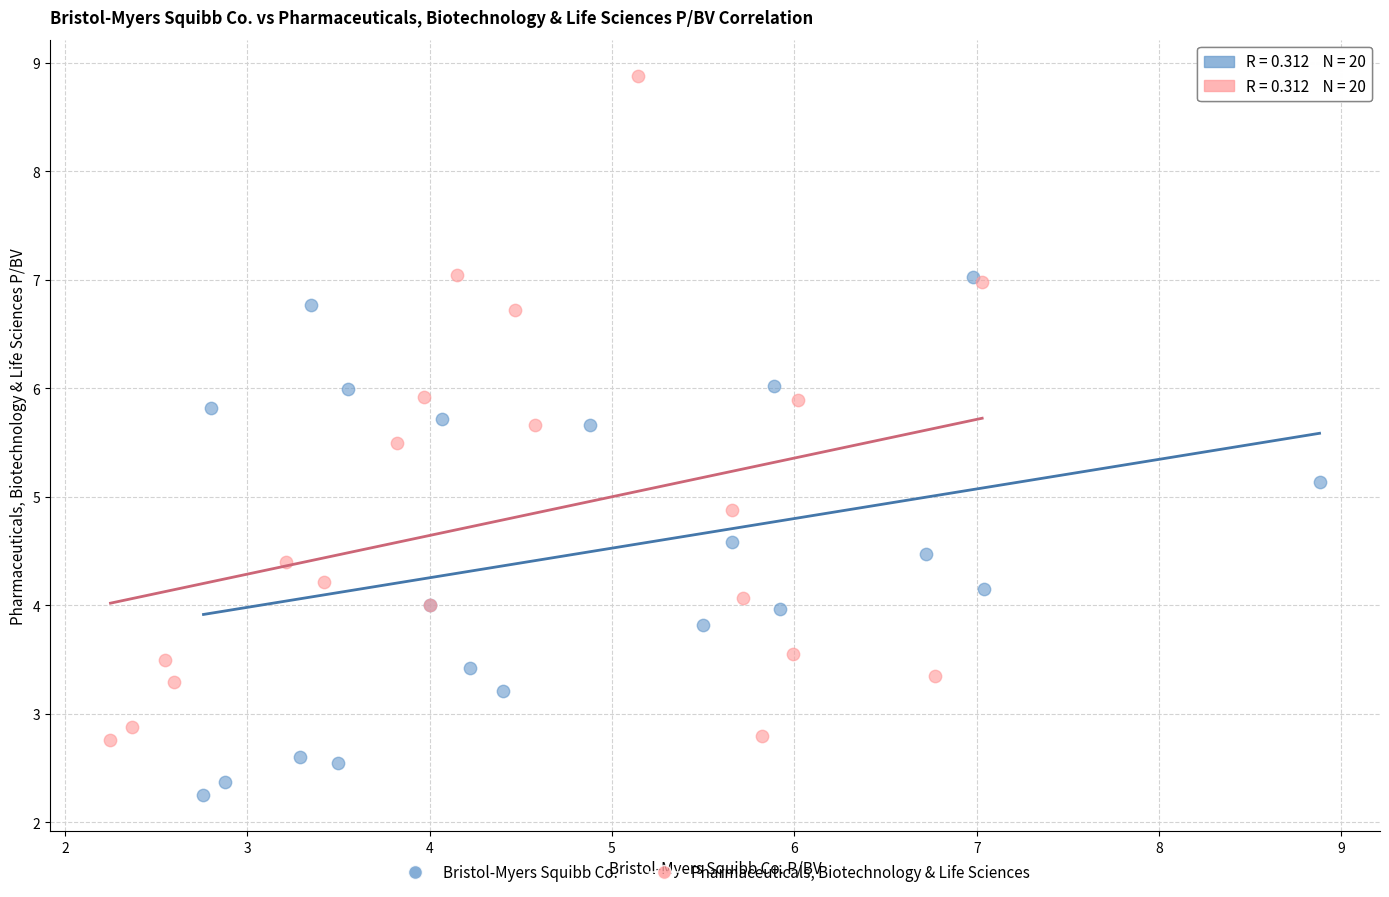

Which series has the widest spread of Y values?

Pharmaceuticals, Biotechnology & Life Sciences